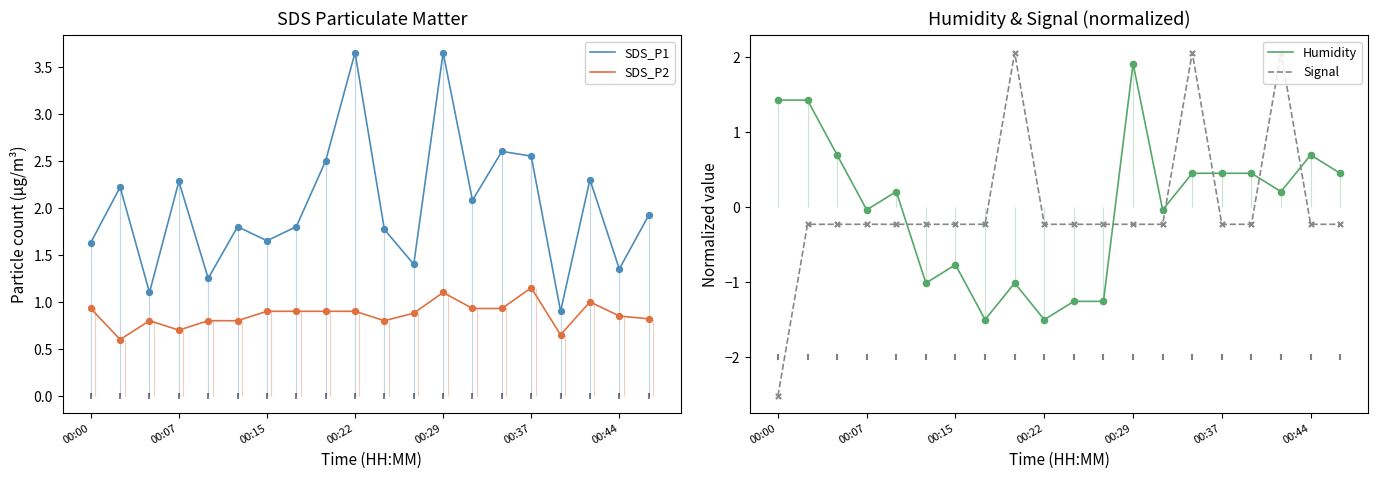

Is it true that SDS_P1 equals 1.6 at 00:00?

True